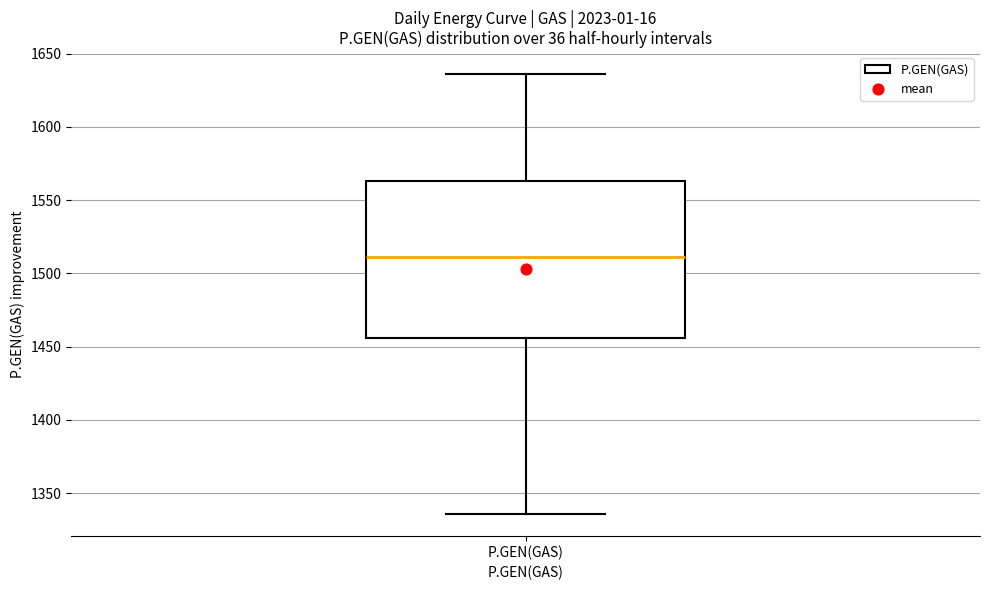

Read this box plot against the y-axis: the position of the median line, the range covered by the box, and the ends of both whiskers. The values are not printed on the chart, so give them approximately, as read against the axis.

median 1510, box 1455 to 1565, whiskers 1335 to 1635